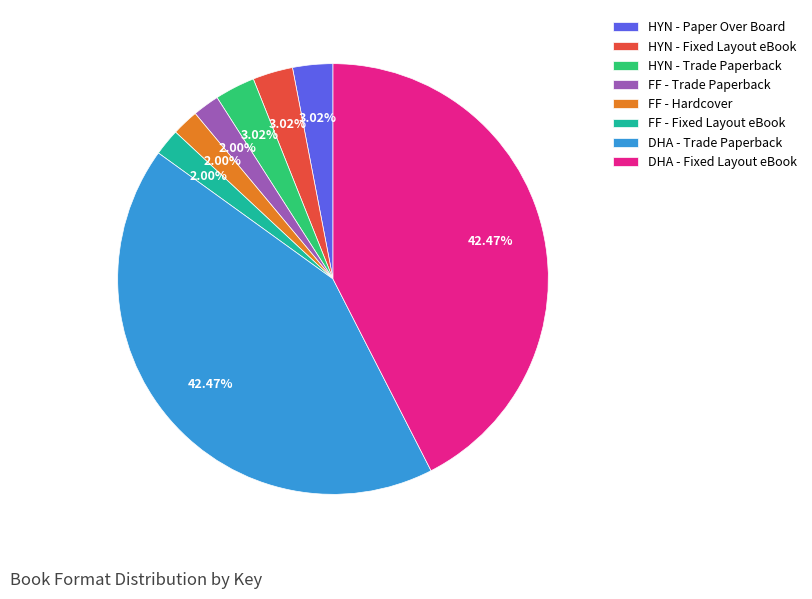

Does any single category account for the majority?

No